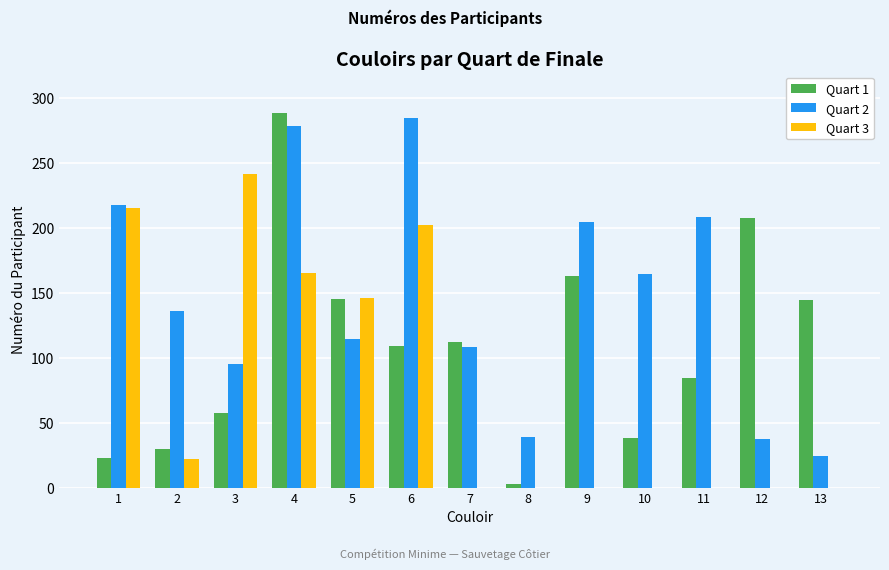

What are all the series names shown in the legend?

Quart 1, Quart 2, Quart 3